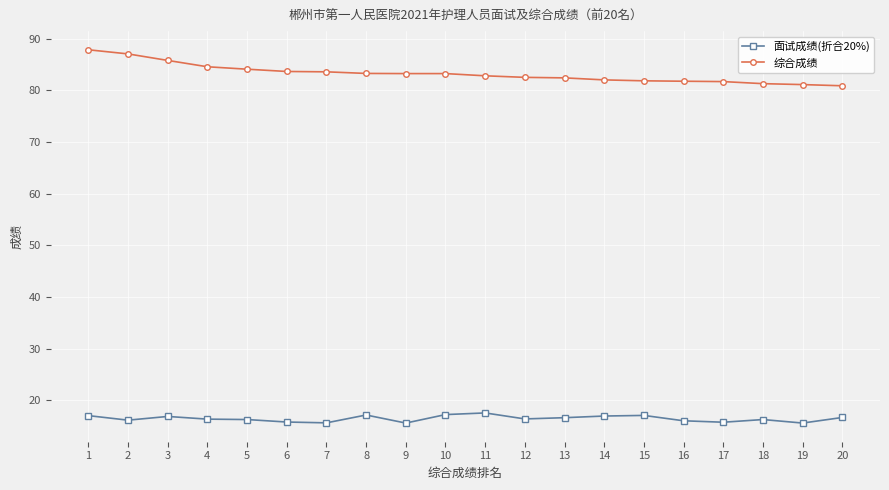

Which label corresponds to the largest value in the chart?

1